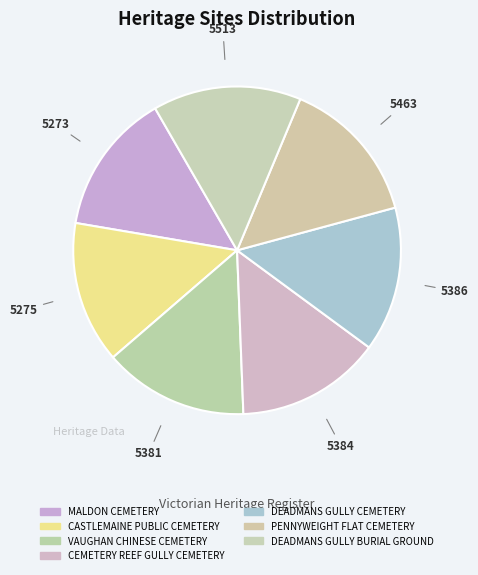

The PENNYWEIGHT FLAT CEMETERY slice represents 1% of the pie. True or false?

False